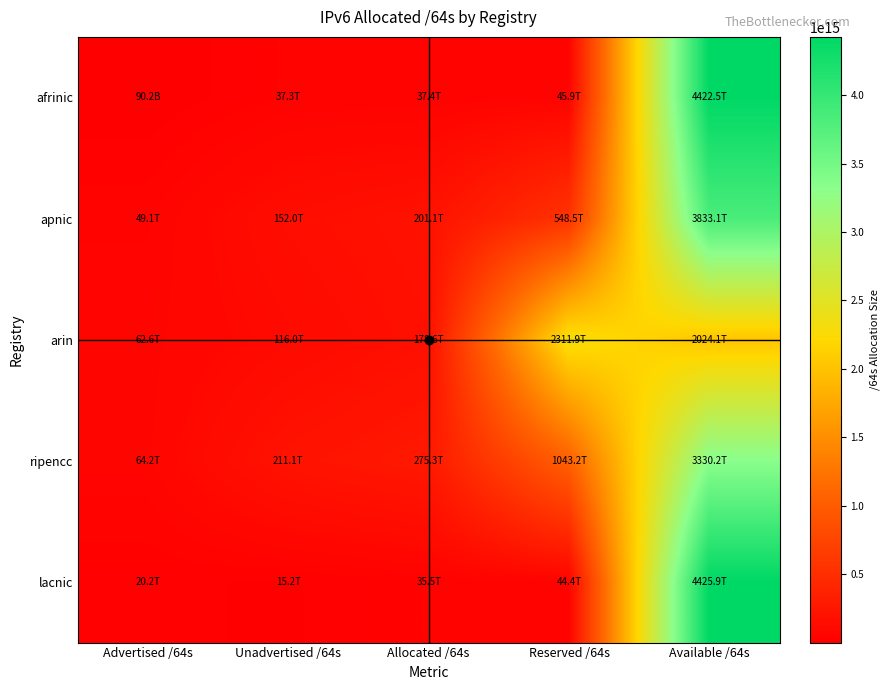

At which category does the chart reach its minimum across all series?

Advertised /64s